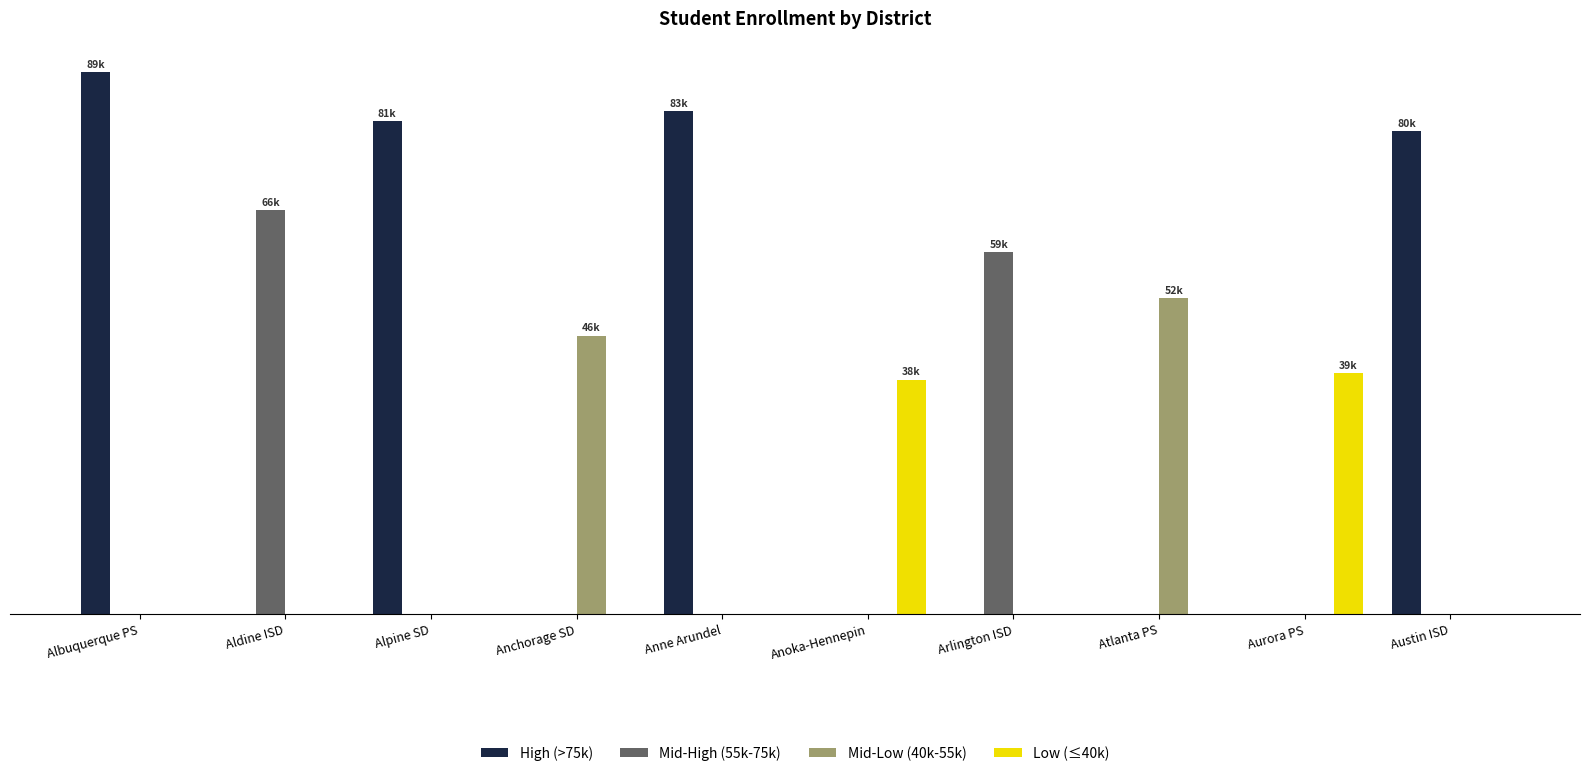

Which series has the largest total across all categories?

High (>75k)